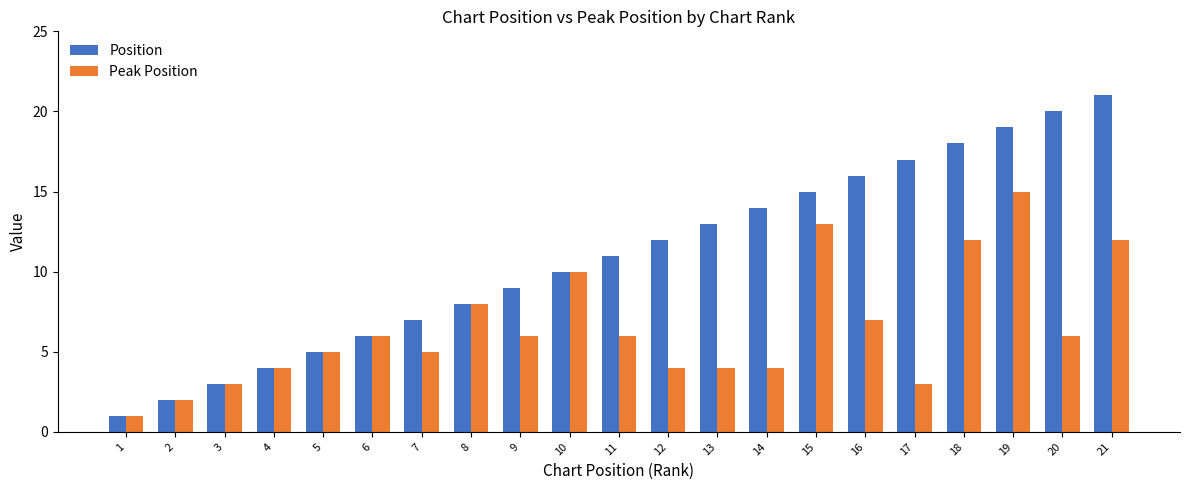

Is it true that Position equals 2 at 5?

False